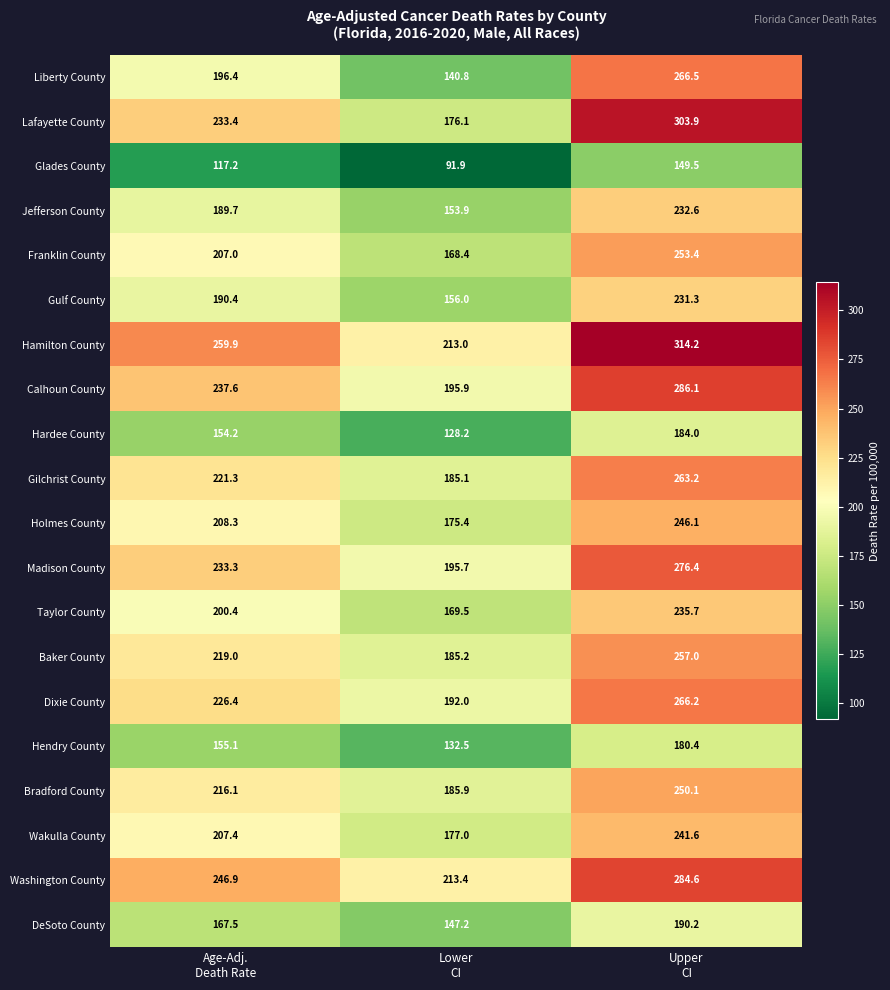

Which series has the largest total across all categories?

Hamilton County